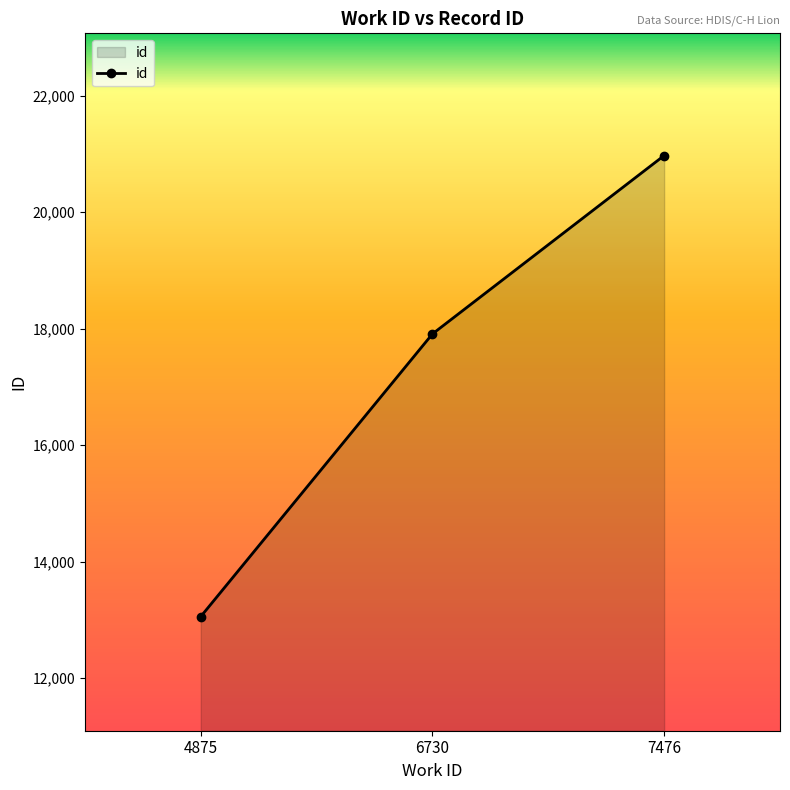

What is the value of the 1st point from the left?

13059